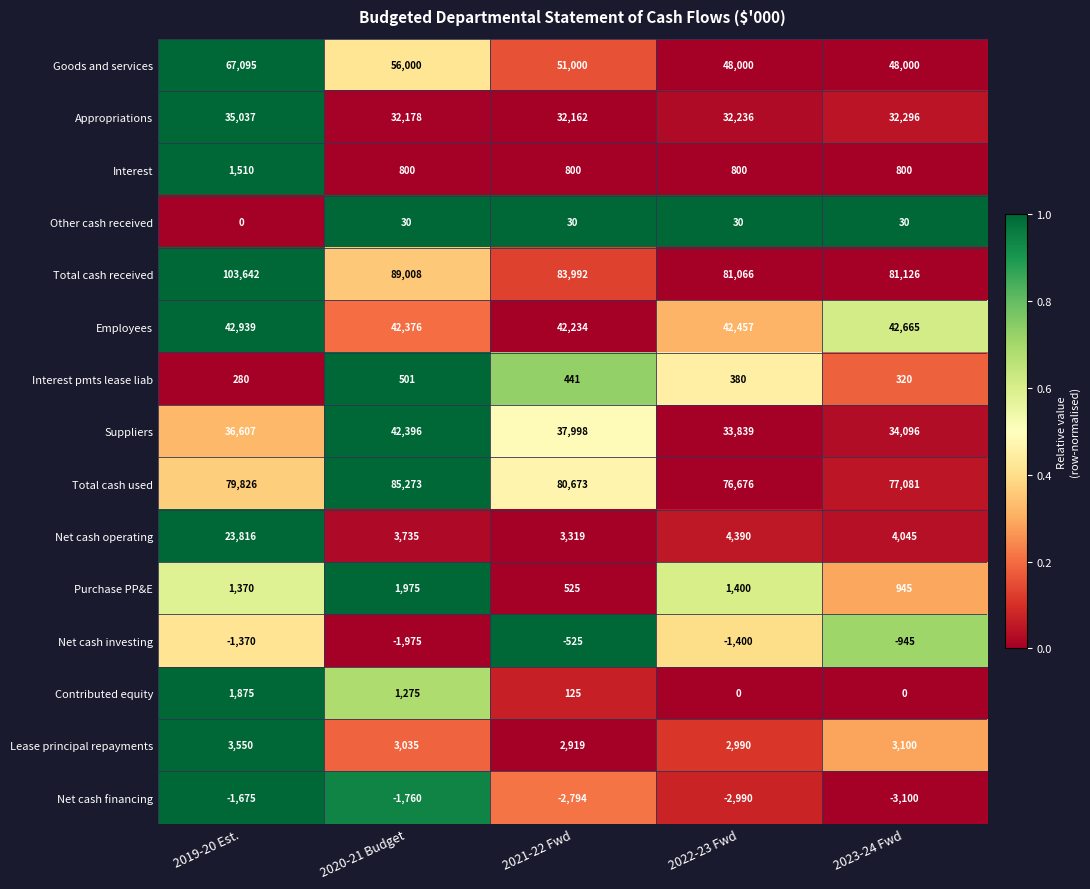

Rank the series by their maximum value, from lowest to highest.

Net cash financing, Net cash investing, Other cash received, Interest pmts lease liab, Interest, Contributed equity, Purchase PP&E, Lease principal repayments, Net cash operating, Appropriations, Suppliers, Employees, Goods and services, Total cash used, Total cash received